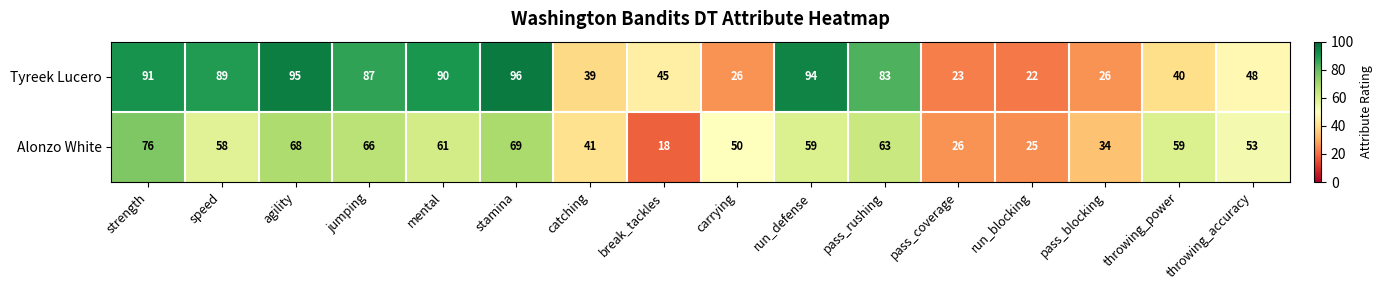

Count the number of data series in this chart.

2